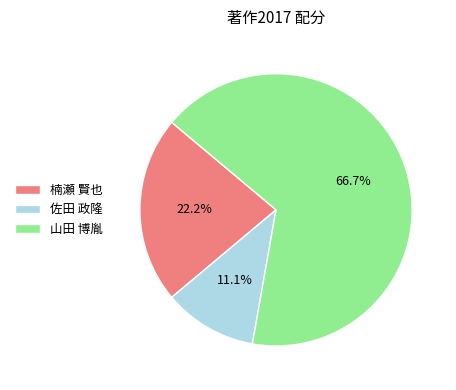

How many segments does this pie chart have?

3